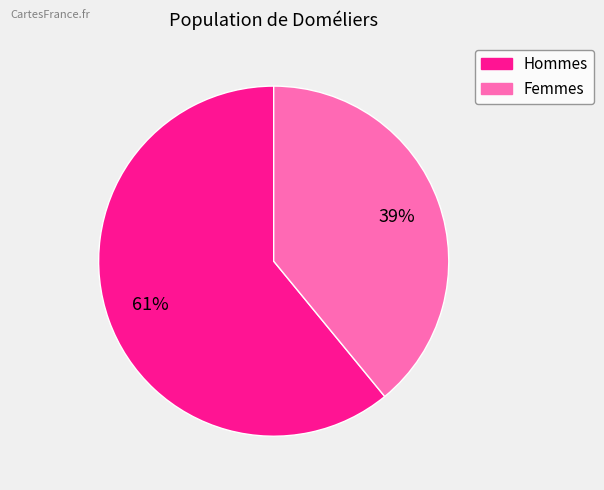

To the nearest percent, what is the difference between the largest and smallest slice percentages?

22%